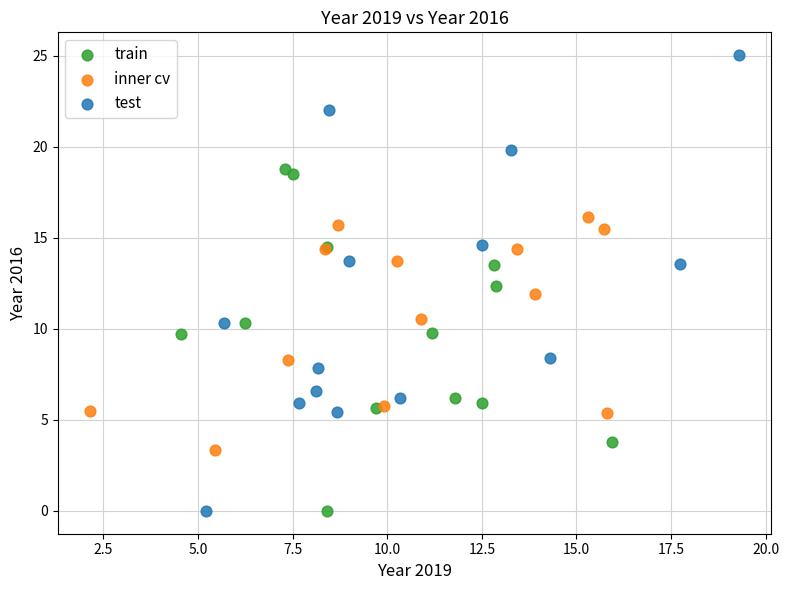

Which series has the widest spread of Y values?

test